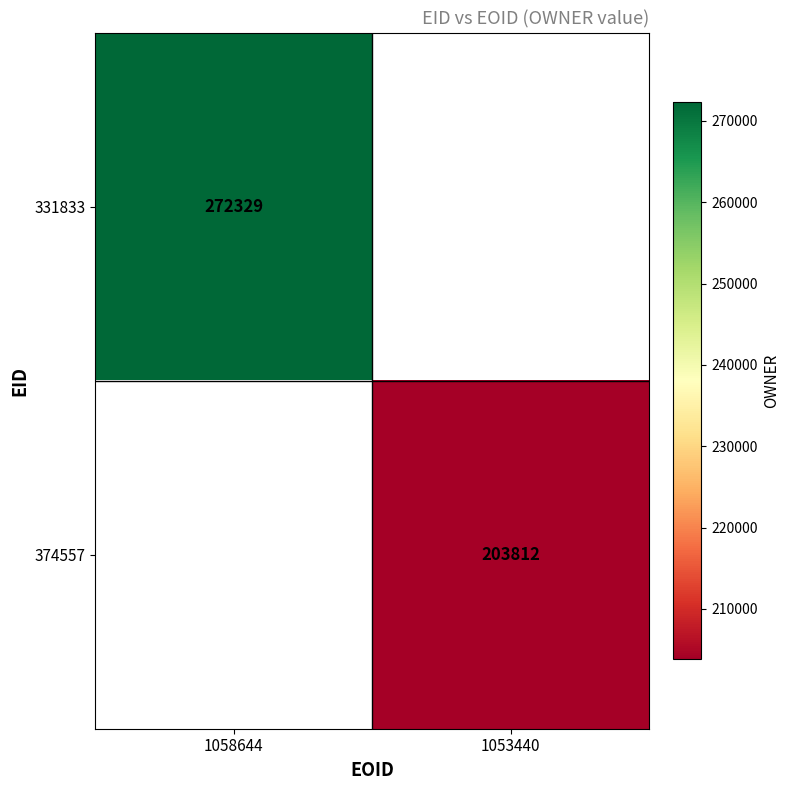

The value of 331833 at 1058644 is 272329. True or false?

True